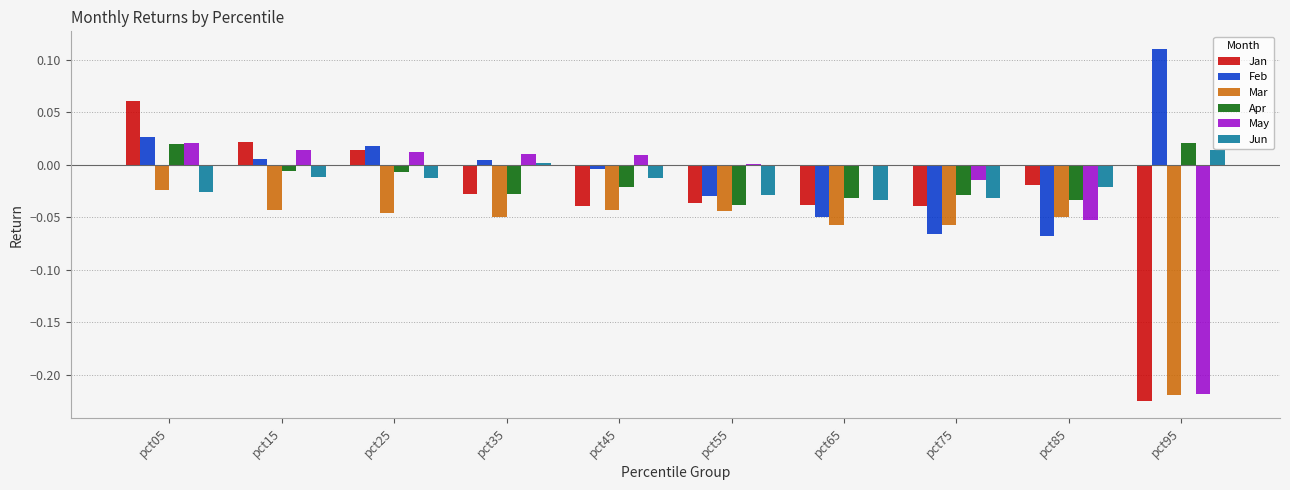

Which series has the largest total across all categories?

Feb